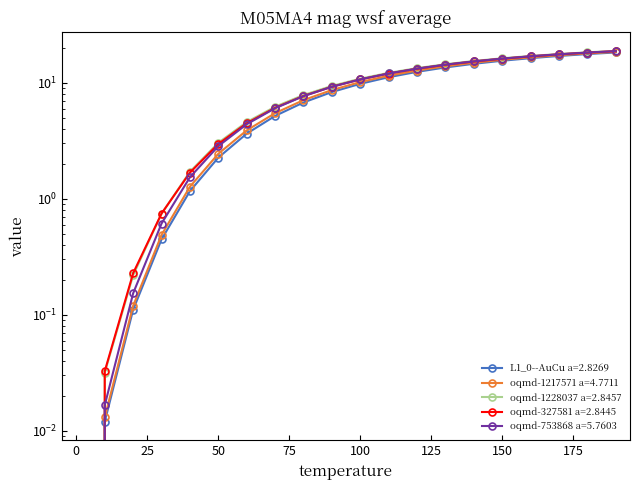

How many data points in oqmd-1228037 a=2.8457 are less than 10?

10